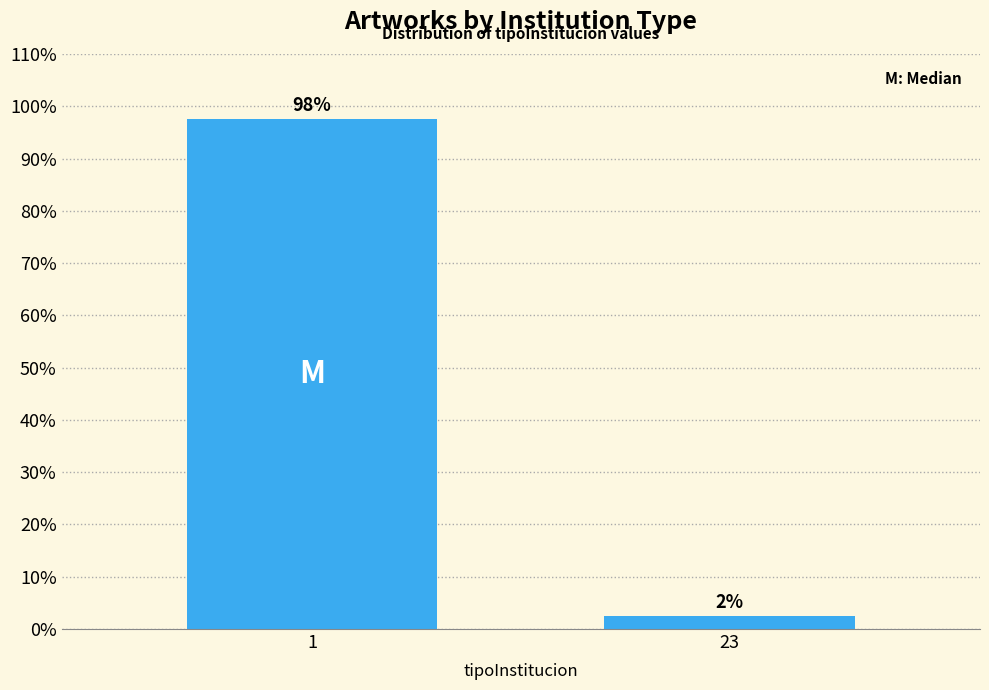

Are the bars horizontal?

No